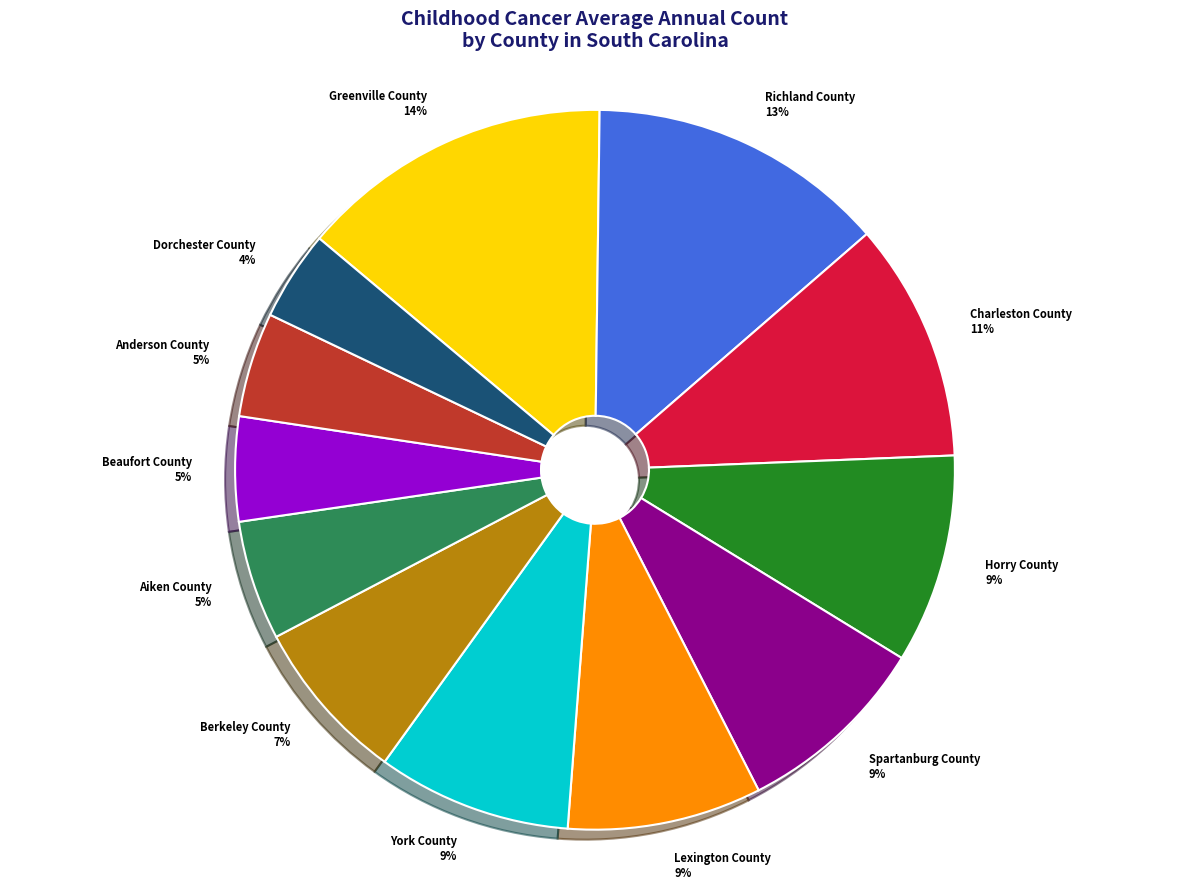

To the nearest percent, what is the difference between the largest and smallest slice percentages?

10%